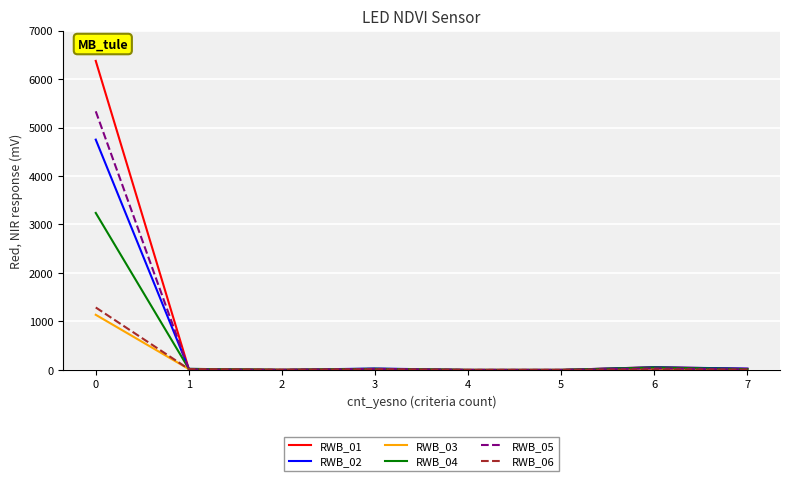

The value of RWB_04 at 0 is 3238. True or false?

True